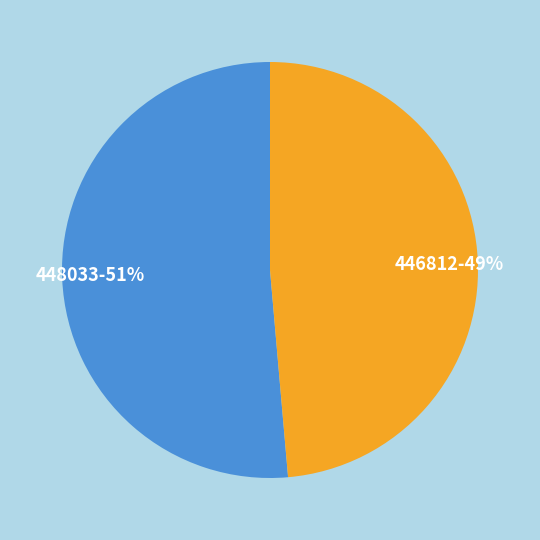

Between 448033 and 446812, which is larger?

448033